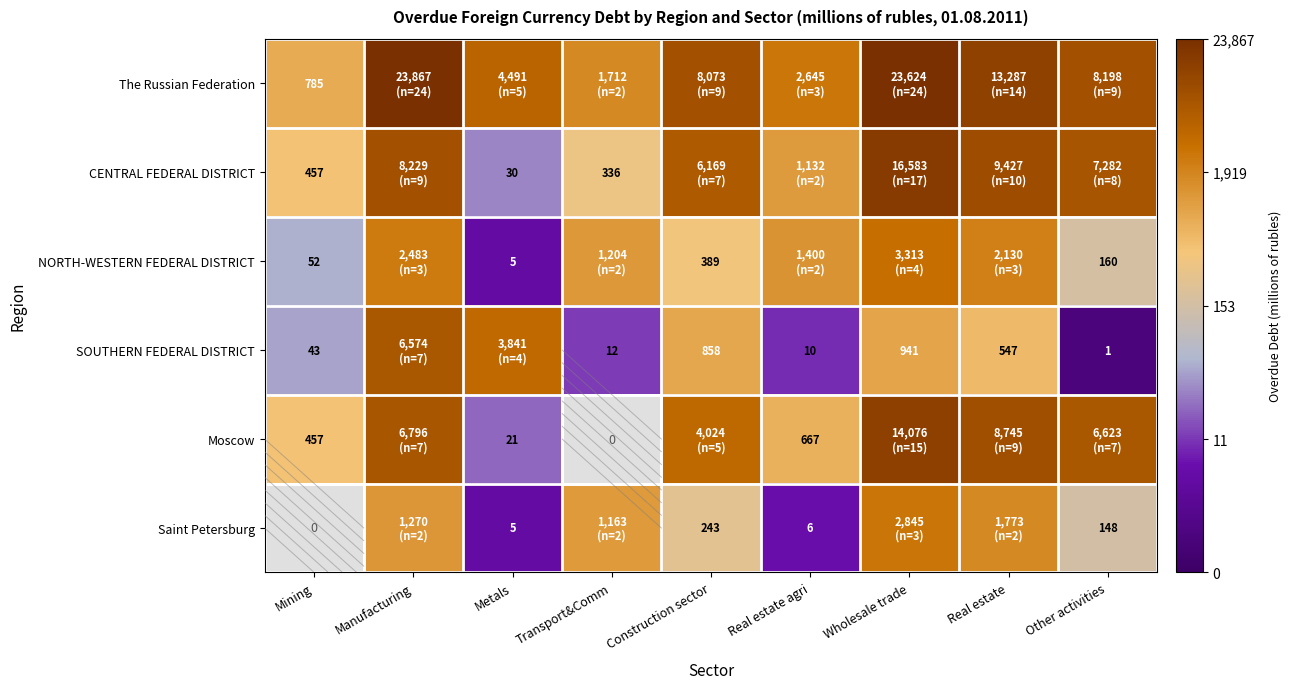

What is the minimum value shown in the chart?

0.7